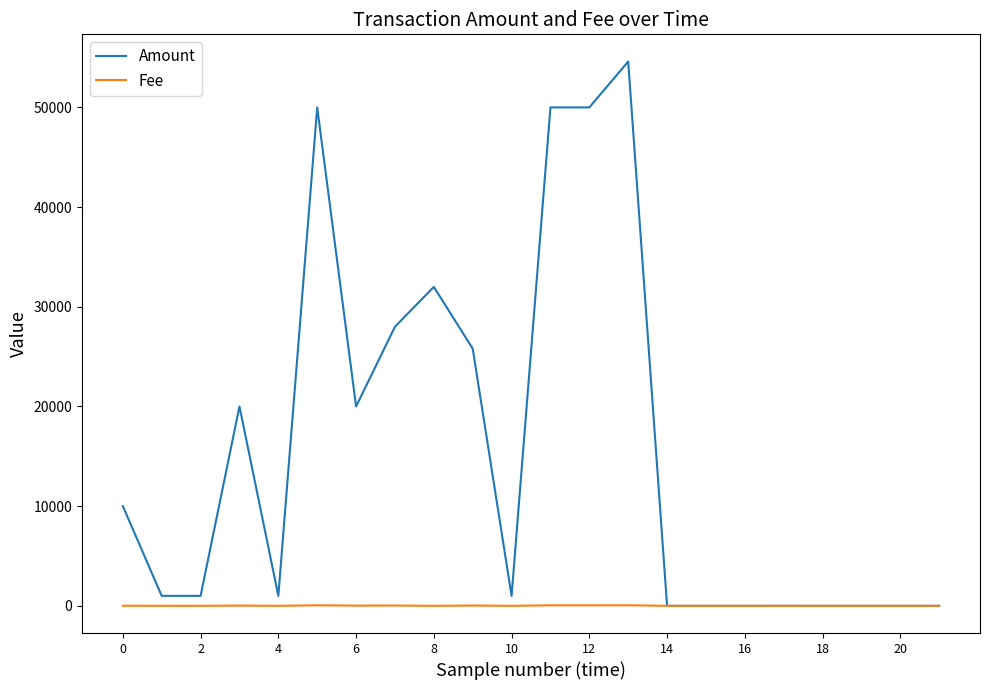

Which series has the largest total across all categories?

Amount